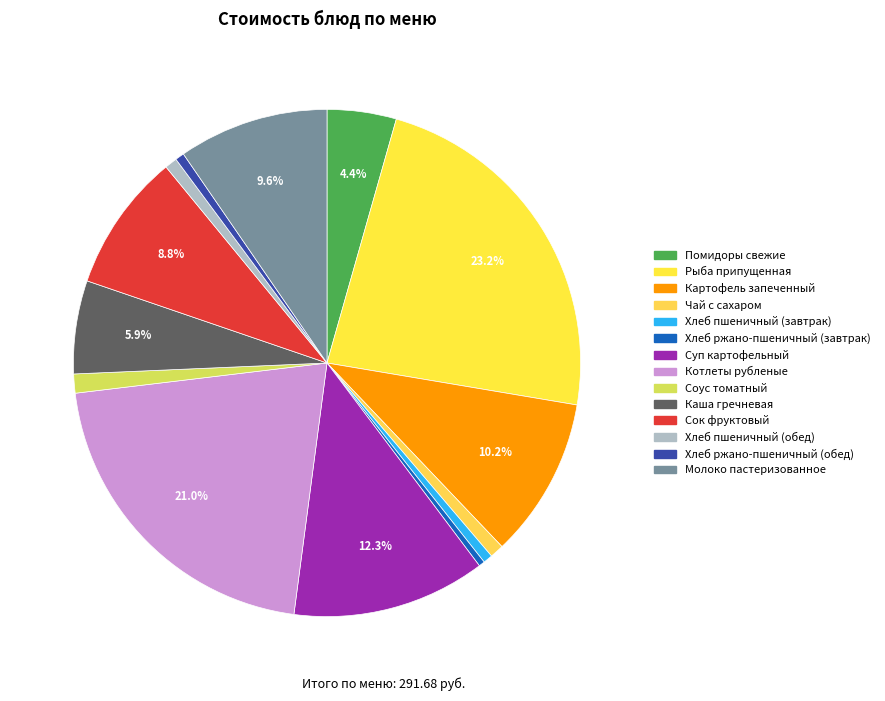

Which category has the biggest portion of the pie?

Рыба припущенная